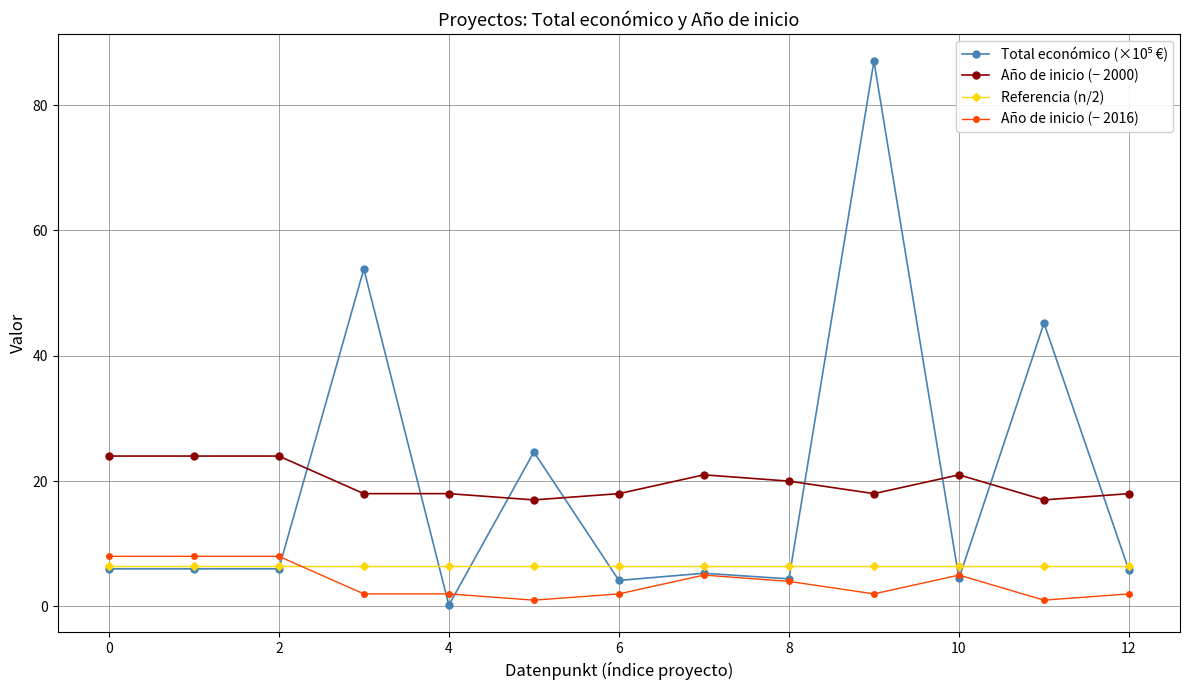

True or false: Año de inicio (− 2000) has more than 1 points higher than both neighbors.

True